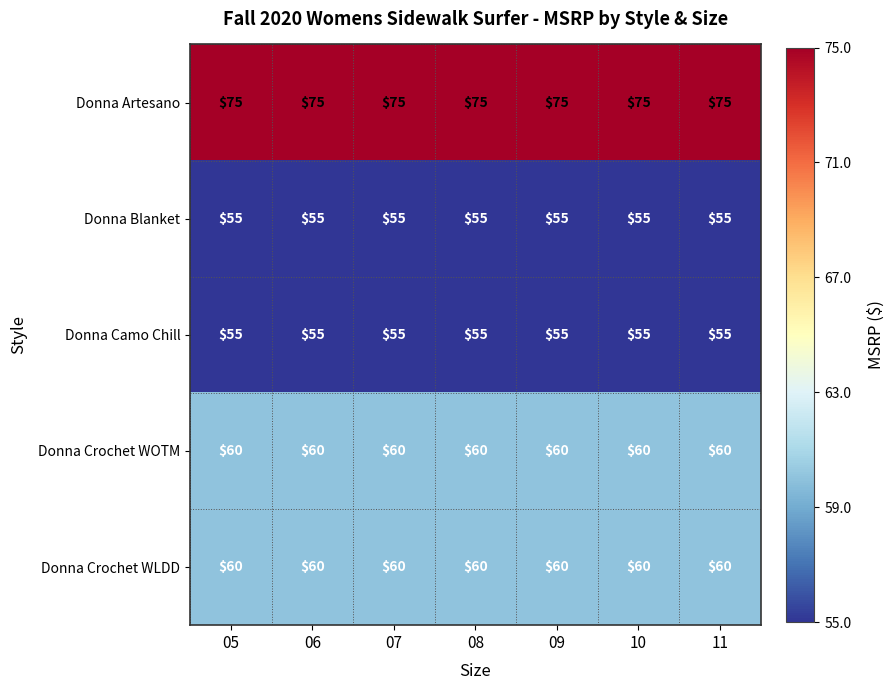

At how many categories does at least one series exceed 74?

7